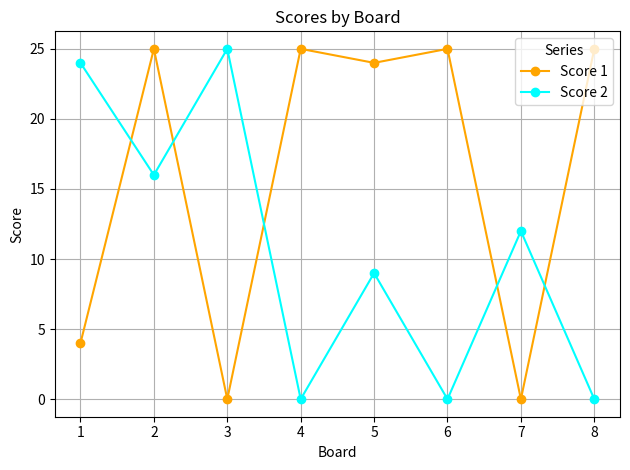

Does the chart have visible grid lines?

Yes